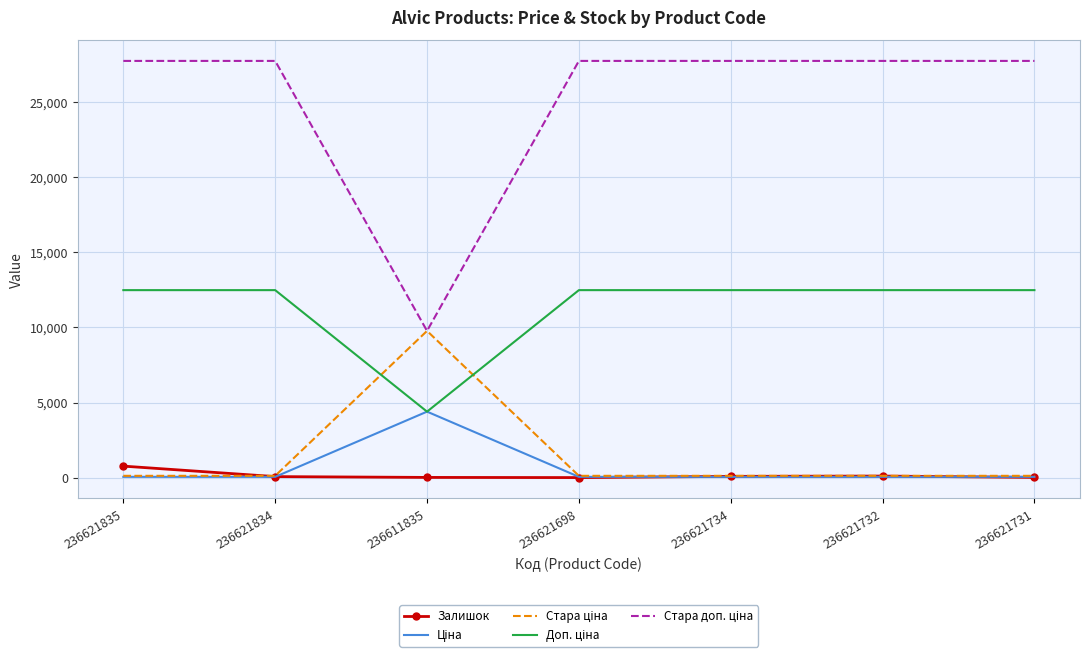

True or false: Стара ціна has a value of 123.3 at 236621731.

True